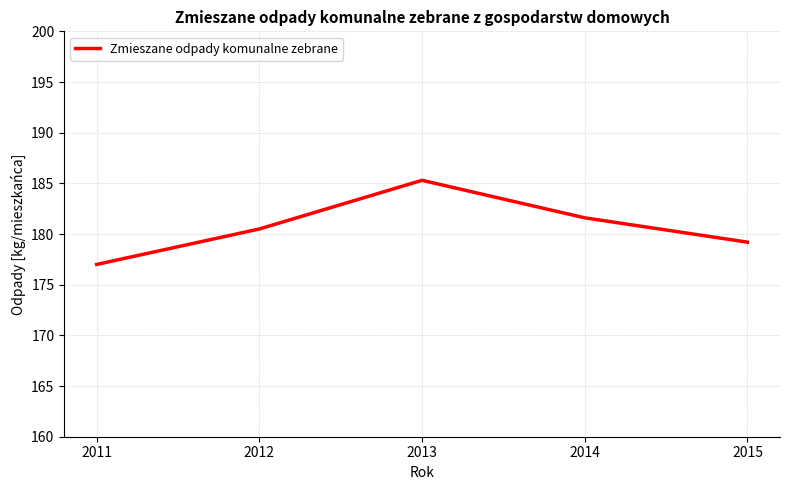

Which category has the highest value across all series?

2013